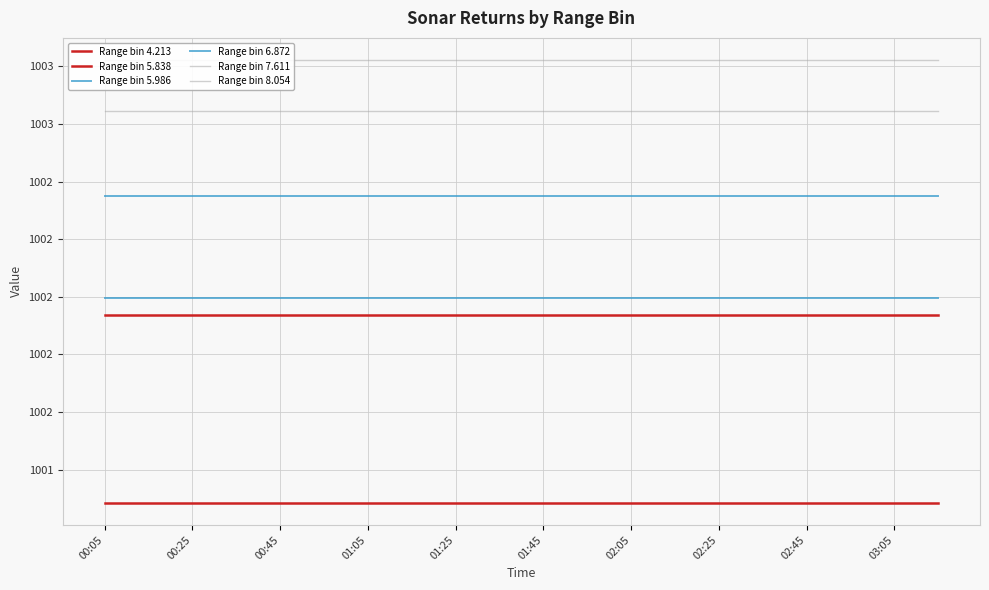

What is the value of the Range bin 5.986 point at the 7th from the left?

1002.0